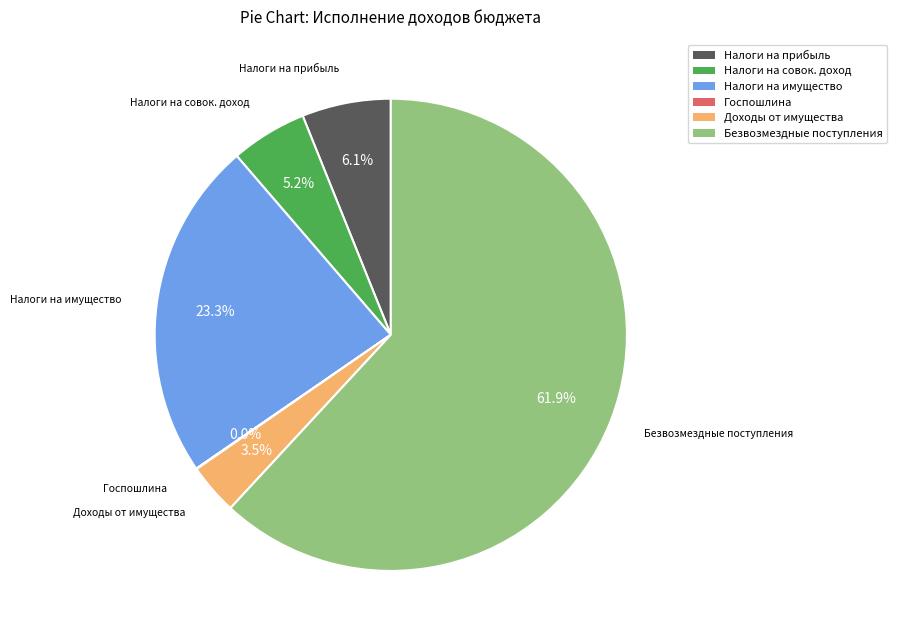

Which slice represents more than half of the pie?

Безвозмездные поступления